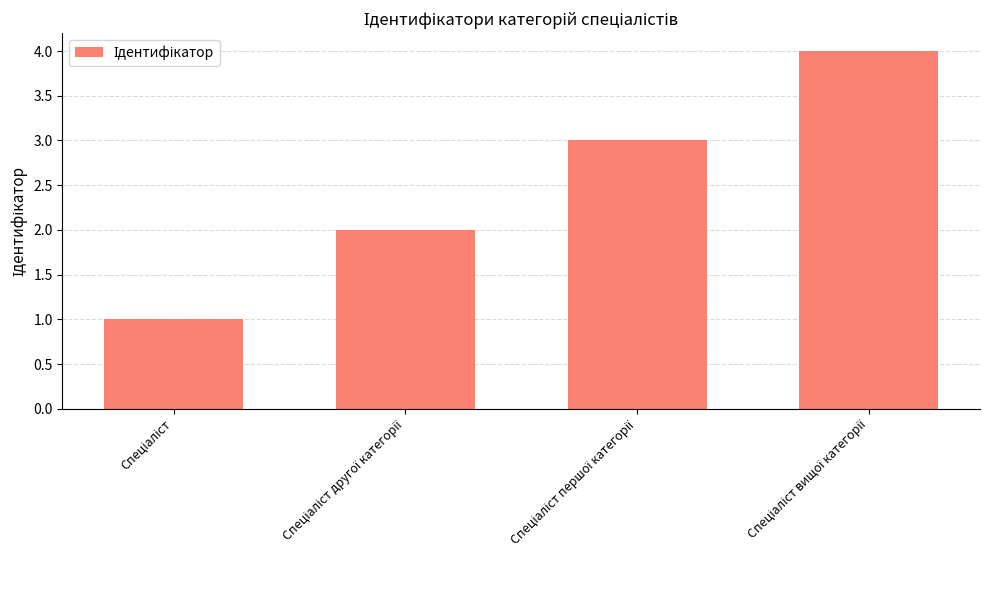

What is the value of the 4th bar from the left?

4